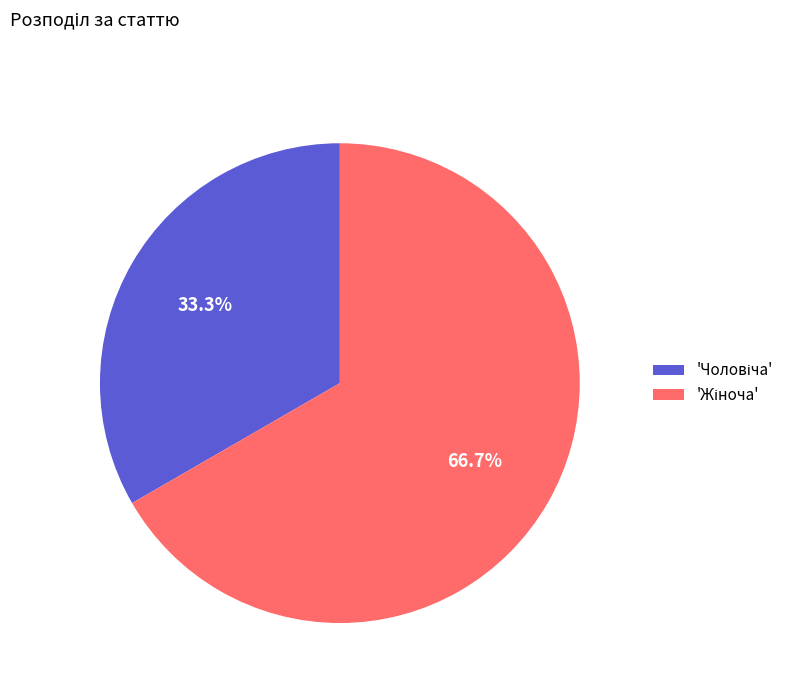

Is there any slice that represents more than half of the pie?

Yes